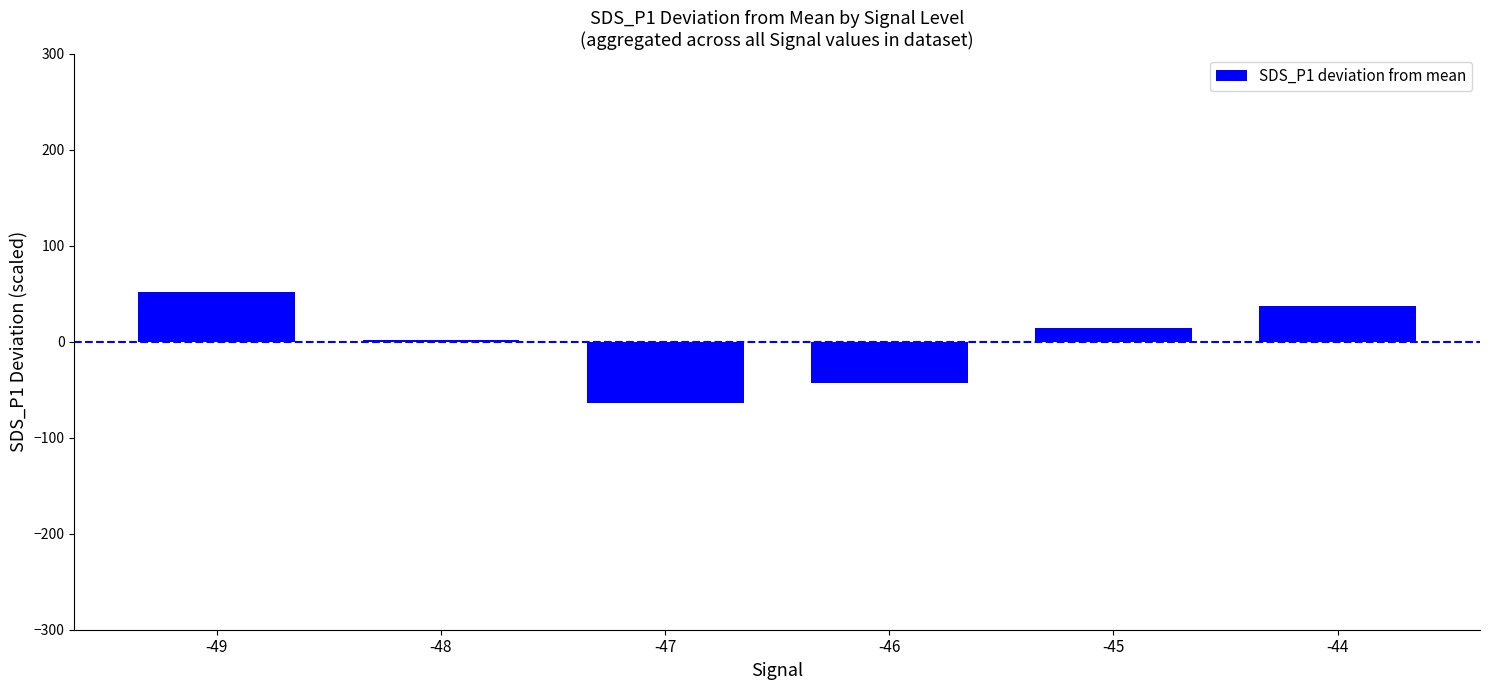

Which category has the highest value across all series?

-49